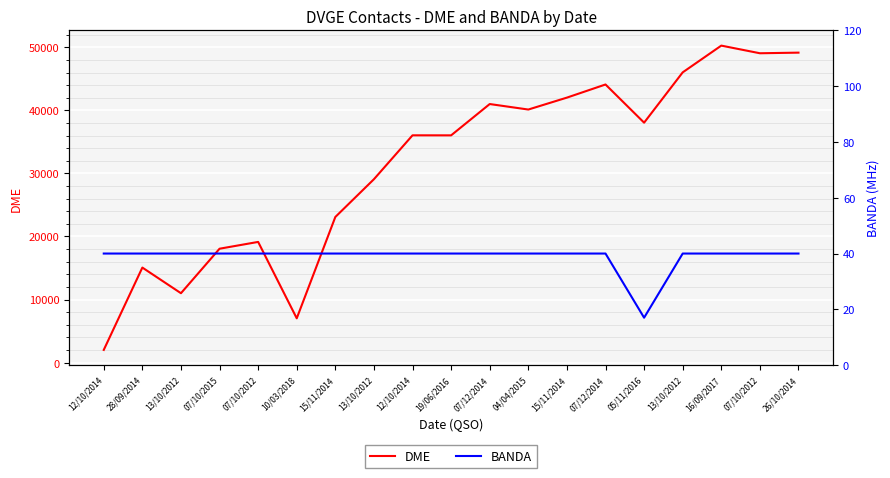

How many lines are shown in the chart?

2